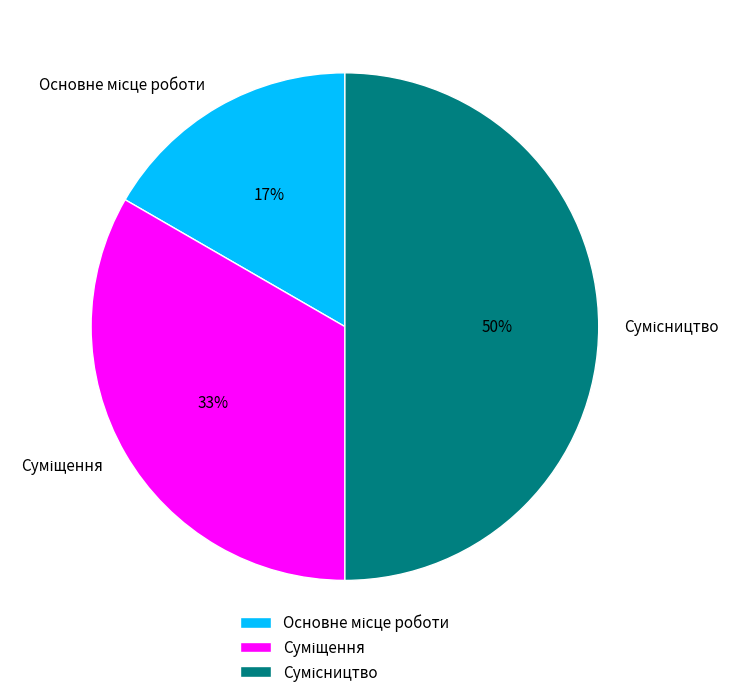

To the nearest percent, what is the difference between the largest and smallest slice percentages?

33%